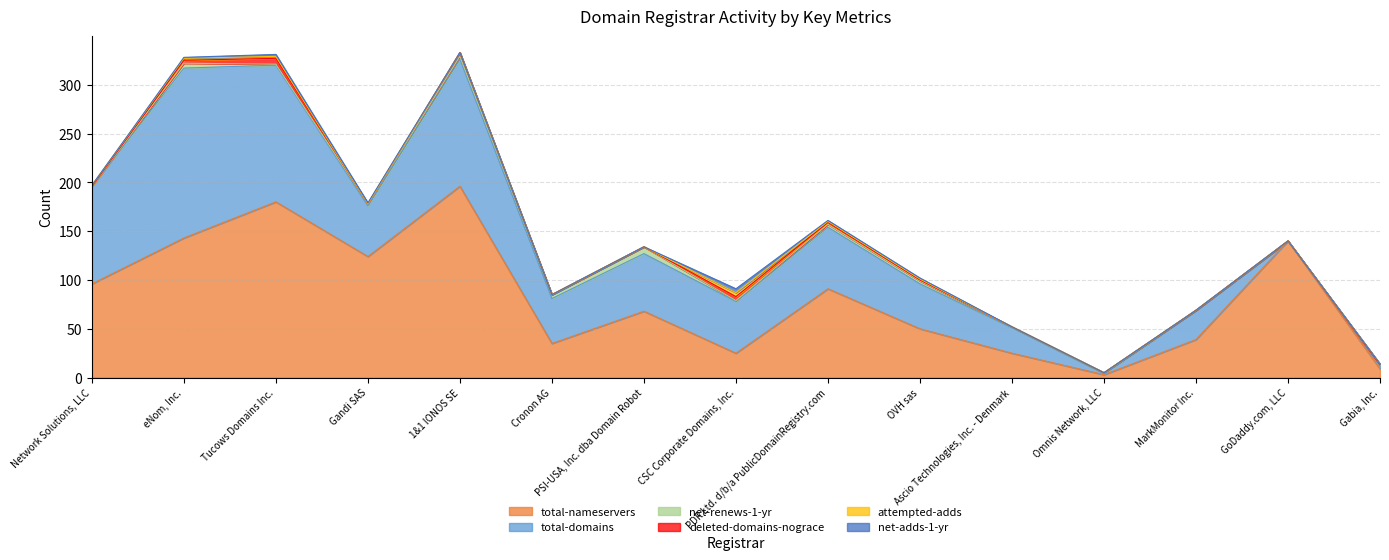

Is it true that total-domains equals 174 at eNom, Inc.?

True